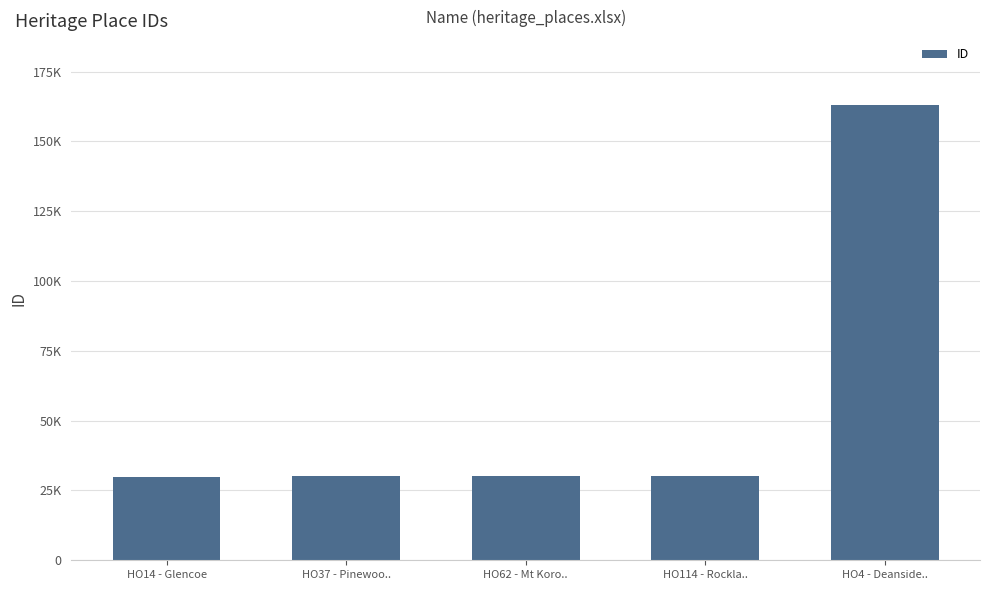

Does the chart contain any negative values?

No